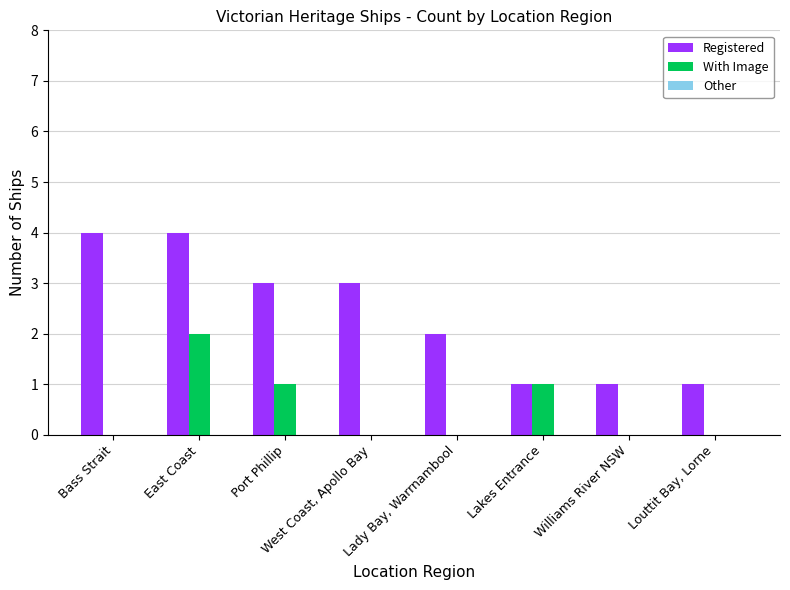

What is the sum of all Registered values?

19